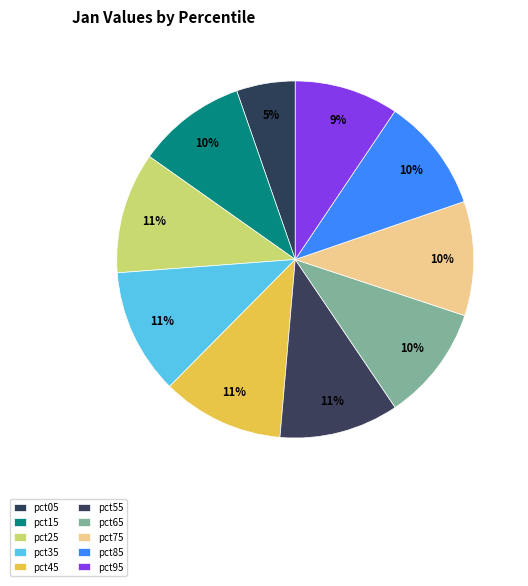

What is the smallest slice in the pie chart?

pct05